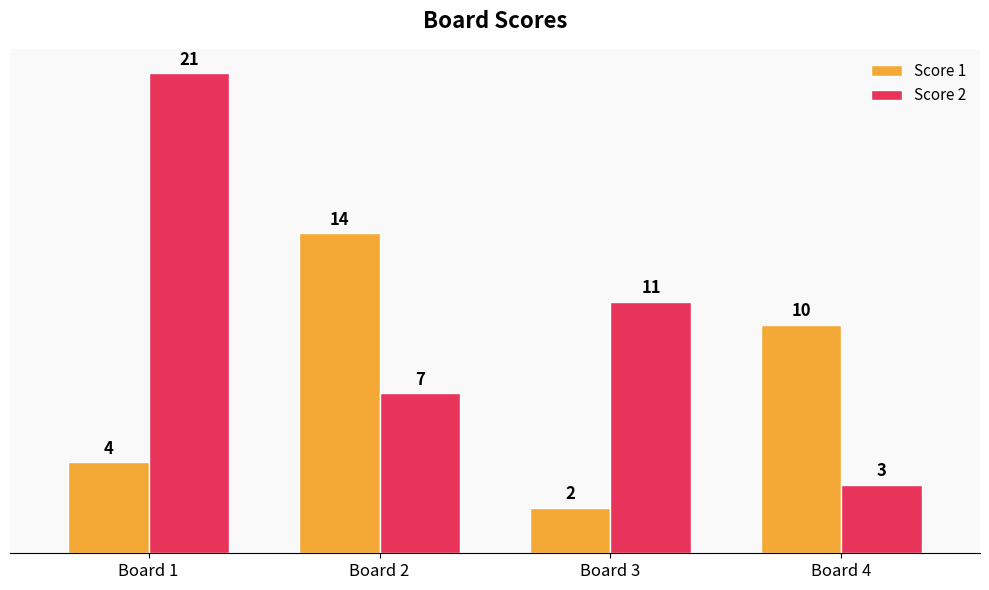

Where is Score 2 nearest to the value 12?

Board 3